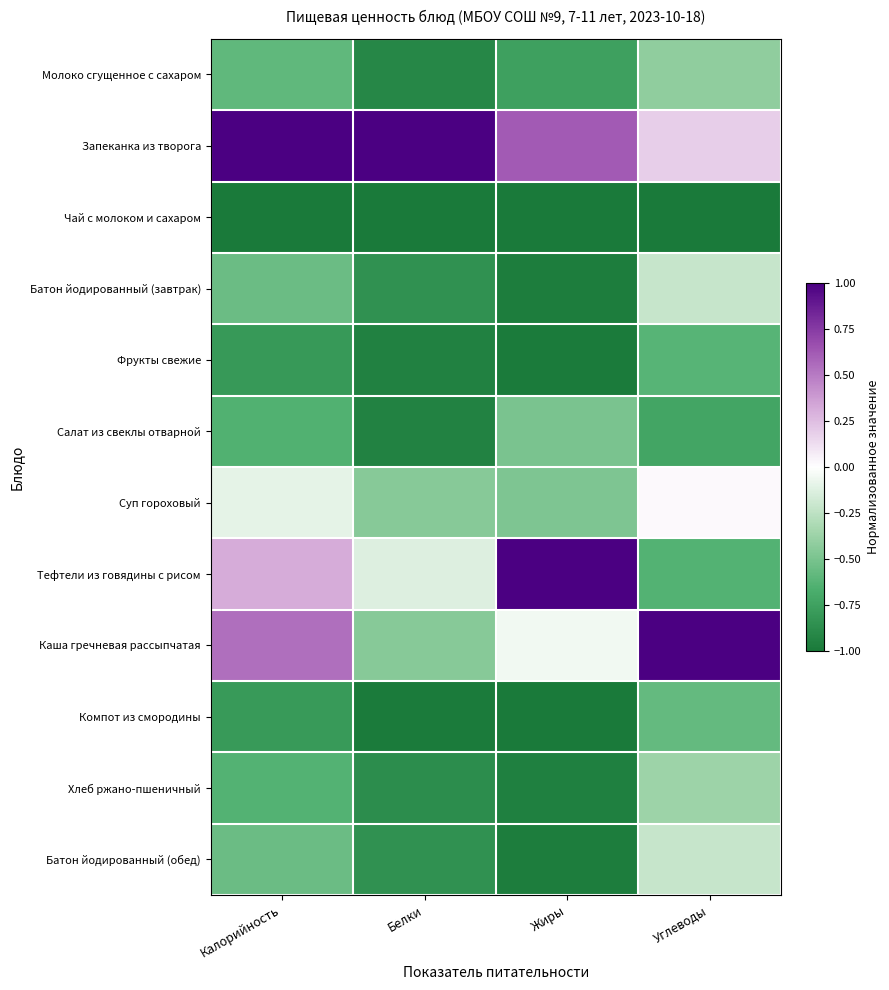

What is the spread (max minus min) of values at Жиры?

2.0